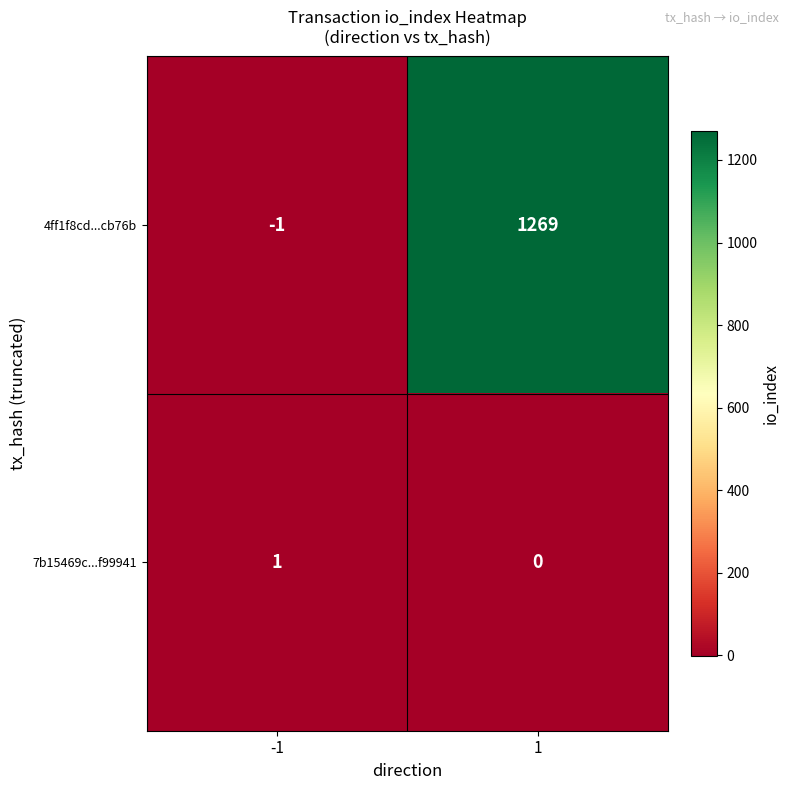

What is the highest value of the 4ff1f8cd...cb76b series?

1269